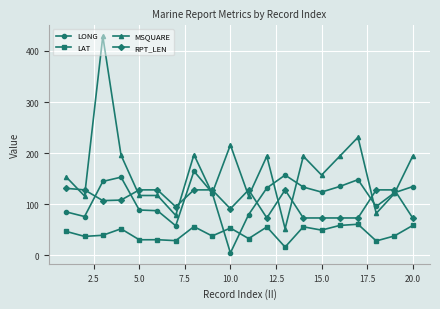

What is the value of the LAT point at the 15th from the left?

49.2